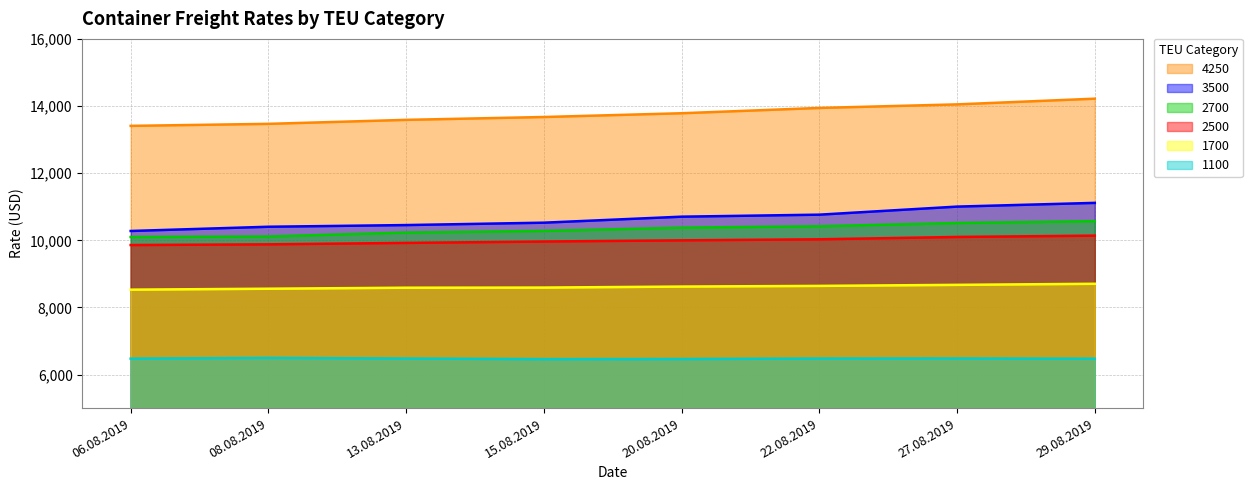

How many data points in 2700 are less than 10377?

4